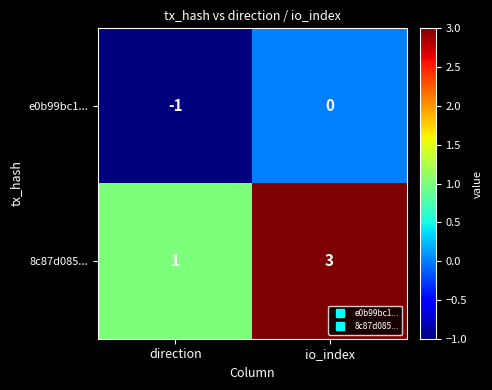

Reading left to right, transcribe all the data shown in this chart.

e0b99bc1...: direction=-1	io_index=0
8c87d085...: direction=1	io_index=3